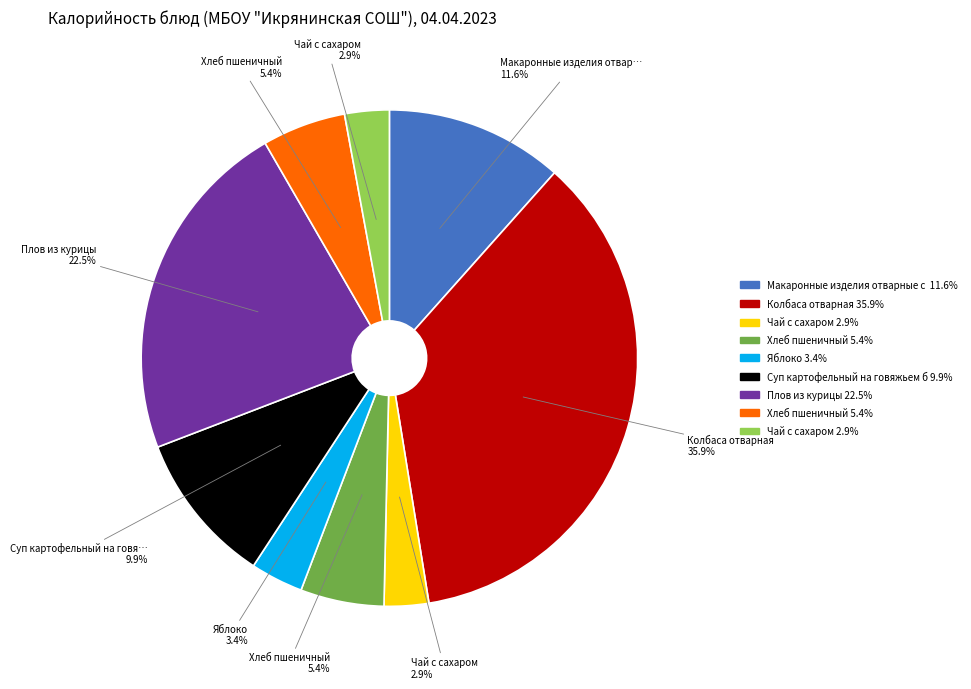

Does any single category account for the majority?

No